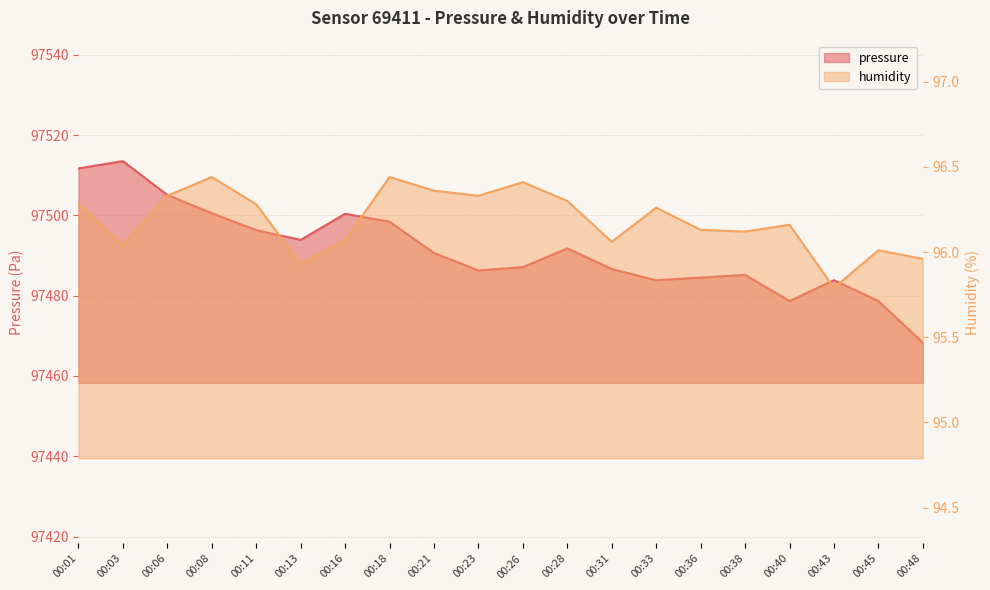

True or false: humidity and pressure cross at least once.

False